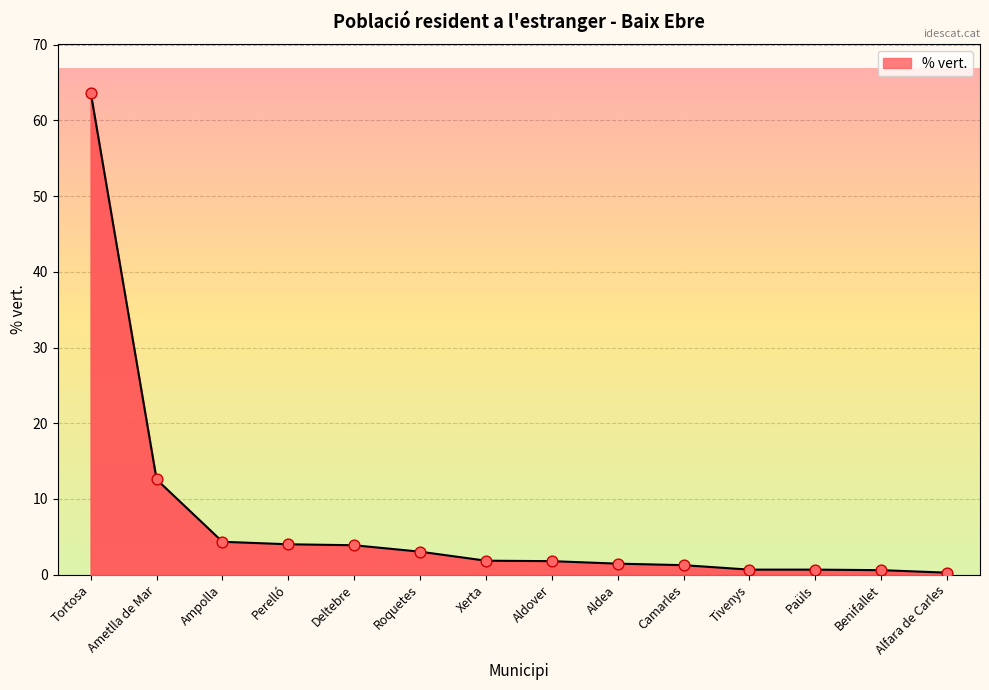

What is the change in value from Ametlla de Mar to Alfara de Carles?

-12.3